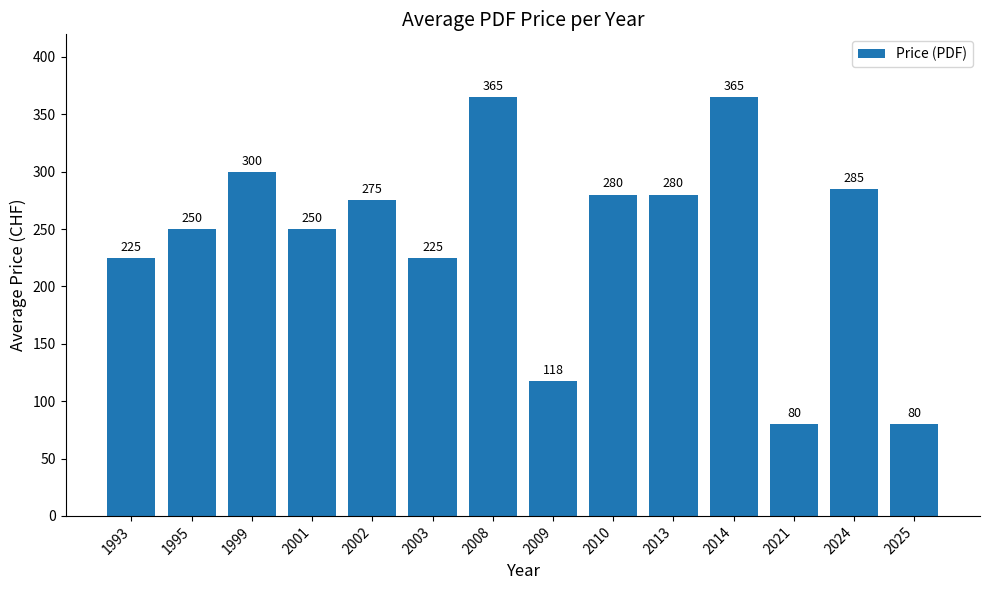

What is the value of the 14th bar from the left?

80.0